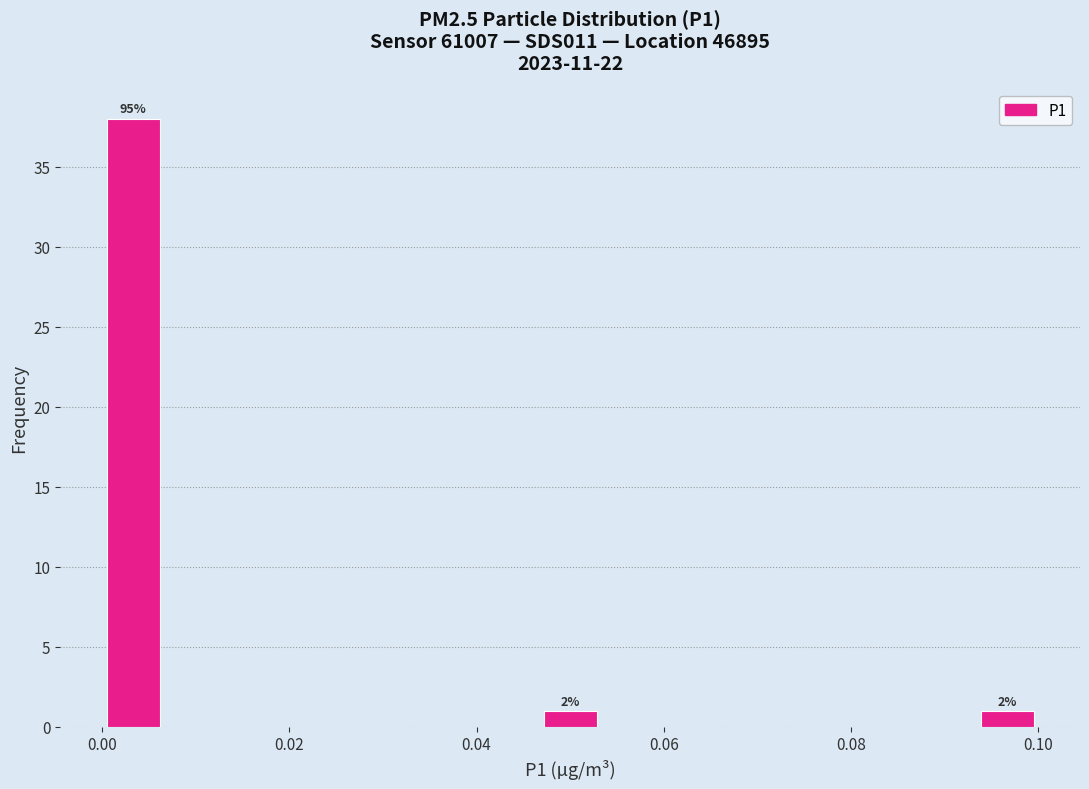

Read against the x-axis, roughly where is the centre of the tallest bar?

0.004